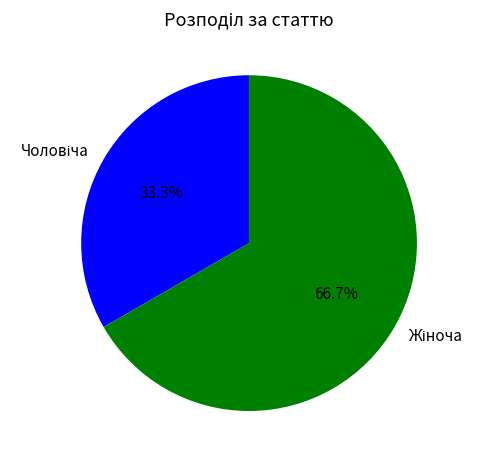

To the nearest percent, what portion does Чоловіча represent?

33%